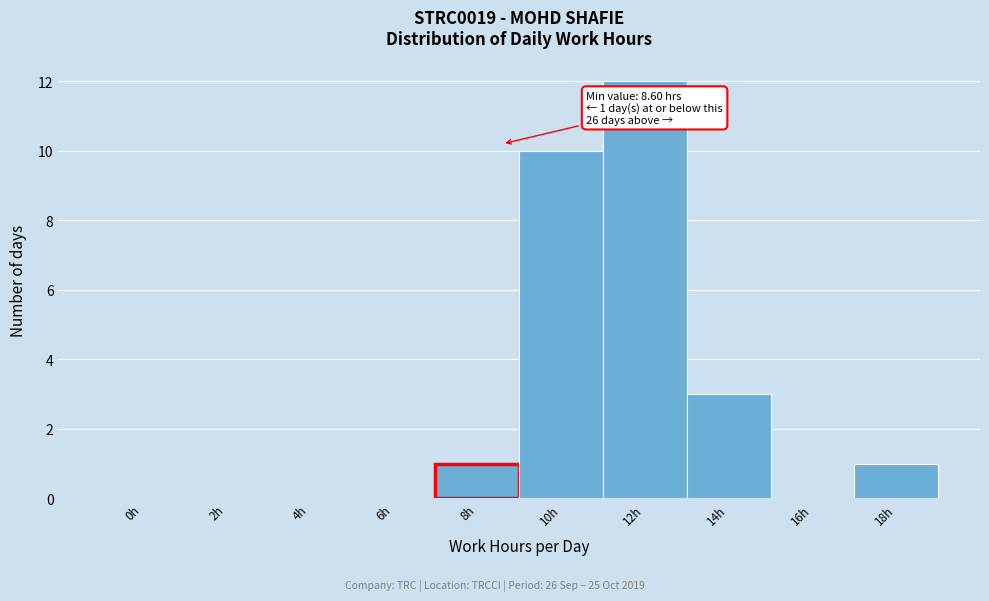

Reading left to right, extract all data points from this chart.

0h=0	2h=0	4h=0	6h=0	8h=1	10h=10	12h=12	14h=3	16h=0	18h=1